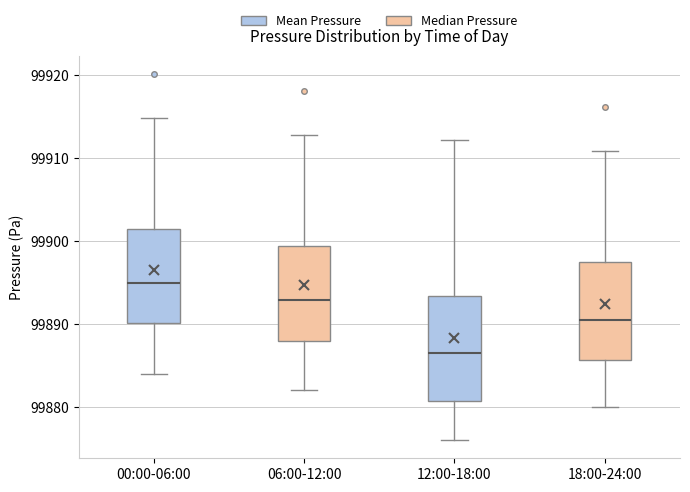

Reading left to right, read every box against the y-axis: the position of its median line, the range the box covers, and the ends of its whiskers. The values are not printed on the chart, so give them approximately, as read against the axis.

00:00-06:00: median 99895, box 99890 to 99901, whiskers 99884 to 99915
06:00-12:00: median 99893, box 99888 to 99899, whiskers 99882 to 99913
12:00-18:00: median 99886, box 99881 to 99893, whiskers 99876 to 99912
18:00-24:00: median 99890, box 99886 to 99897, whiskers 99880 to 99911